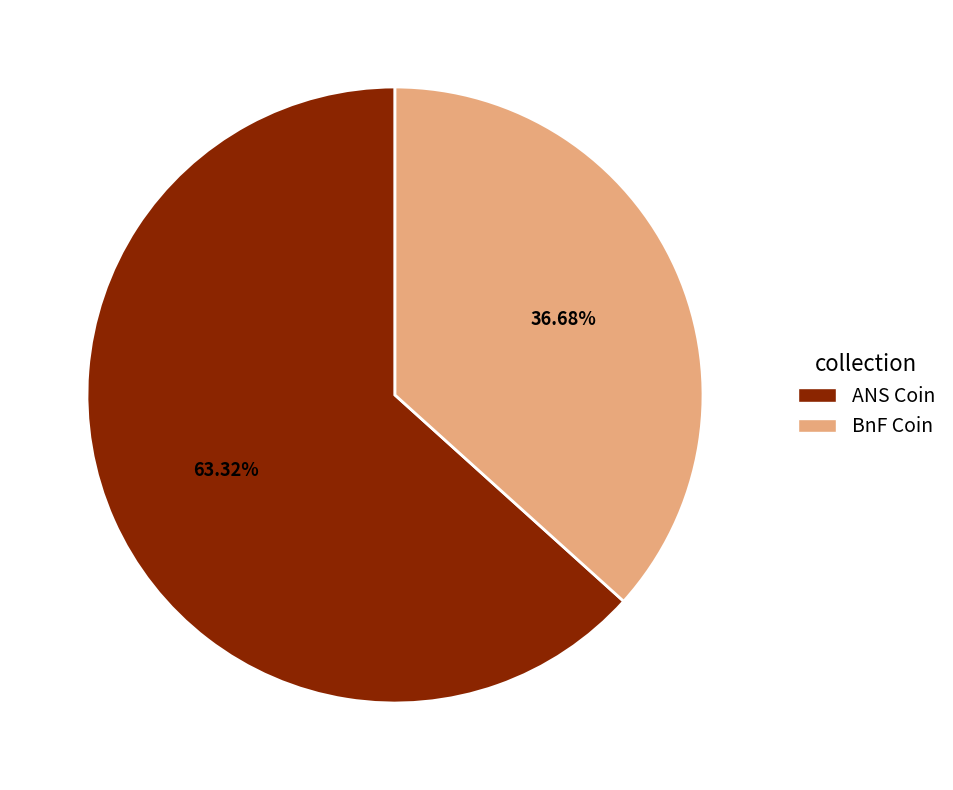

Do ANS Coin and BnF Coin together represent more than half of the pie?

Yes